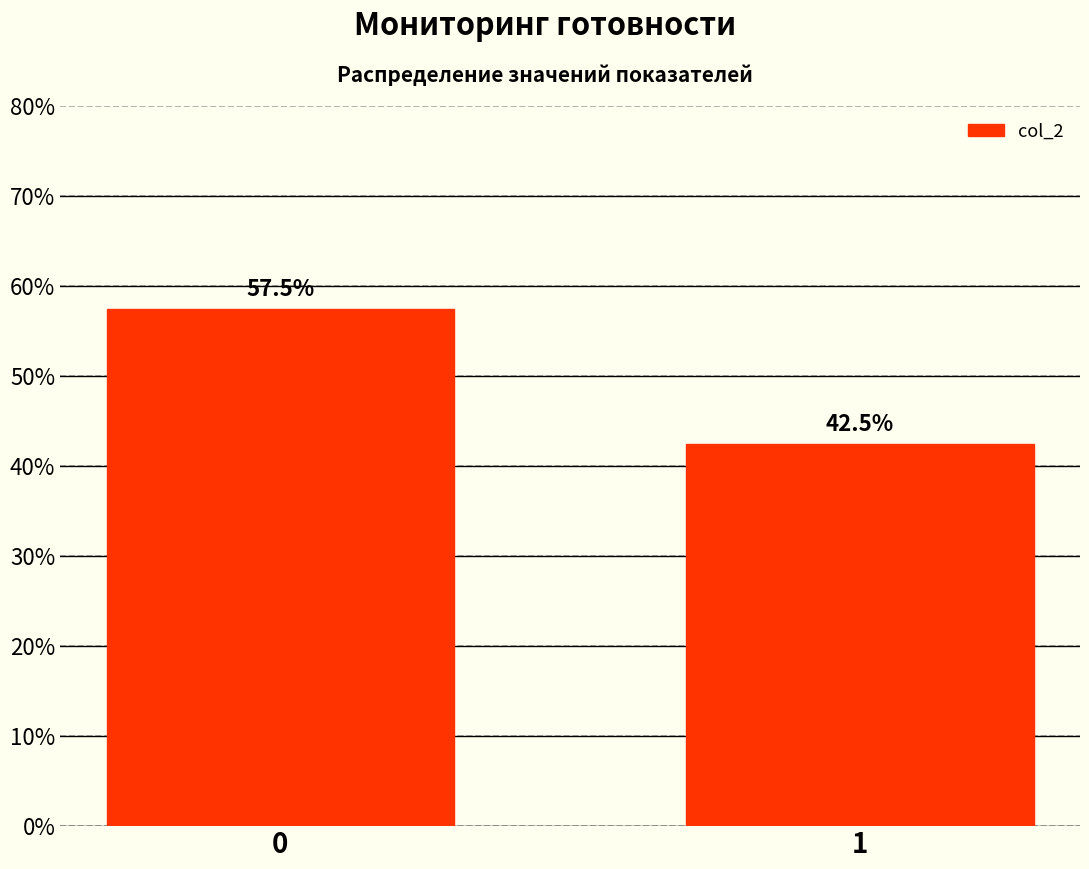

Reading left to right, transcribe all the data shown in this chart.

0=57.5	1=42.5